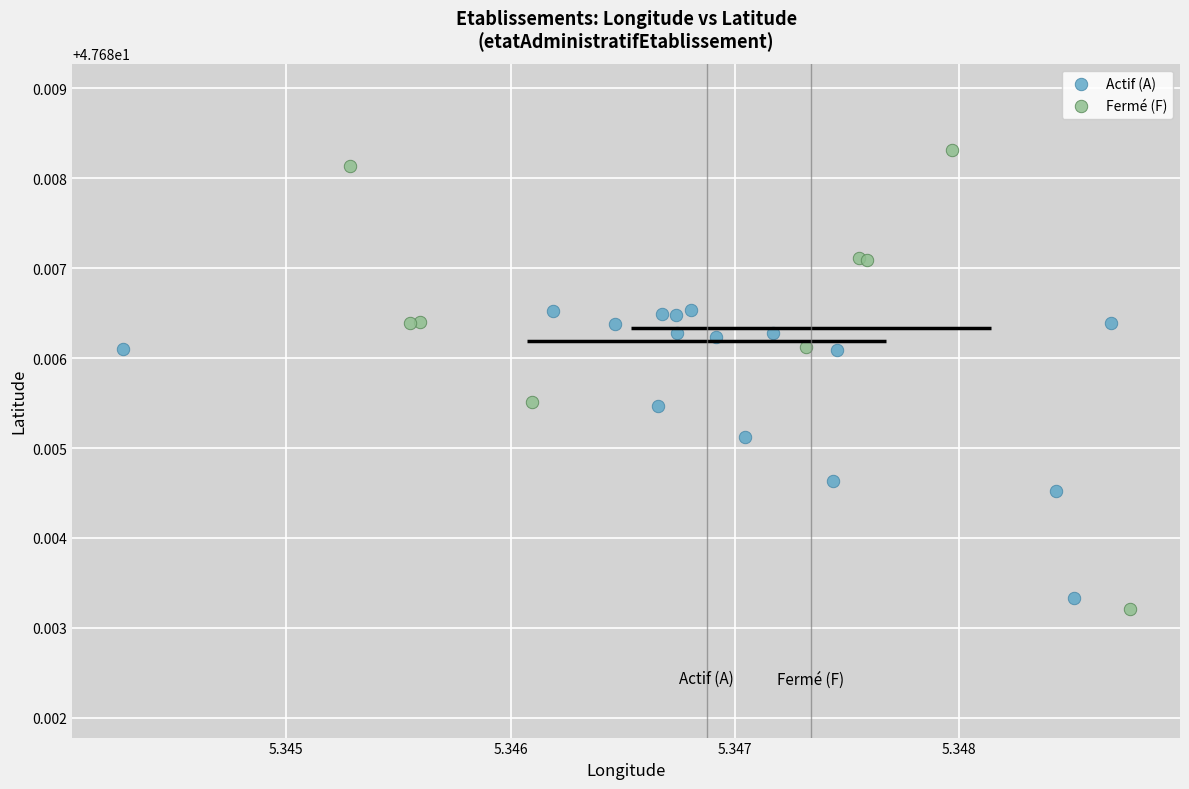

Which series has the widest spread of Y values?

Fermé (F)